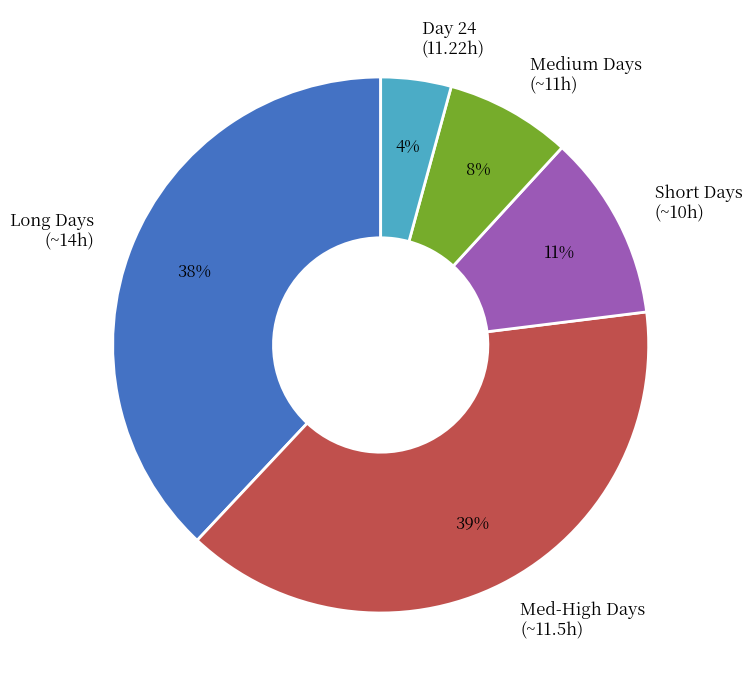

Is the sum of Long Days (~14h) and Medium Days (~11h) greater than half?

No